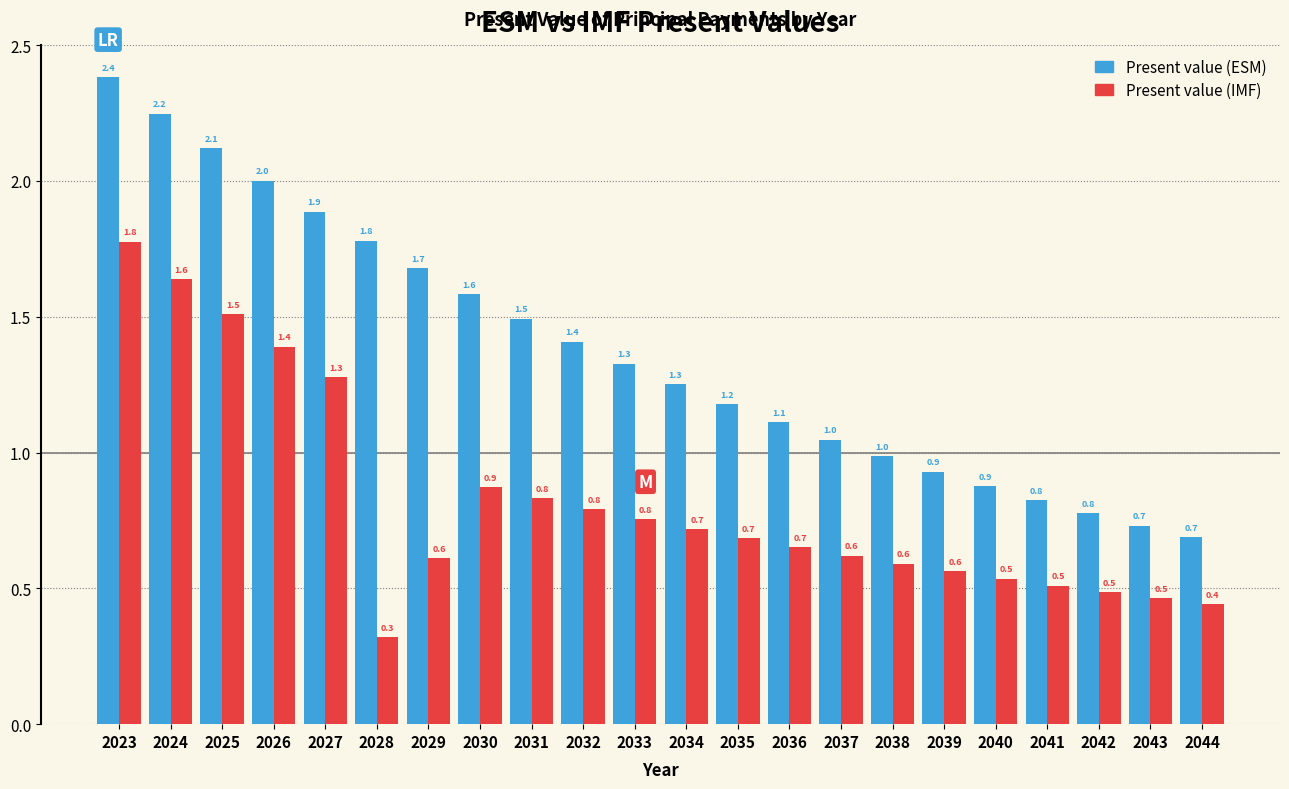

Reading left to right, list all the values displayed in this chart.

Present value (ESM): 2023=2.4	2024=2.2	2025=2.1	2026=2.0	2027=1.9	2028=1.8	2029=1.7	2030=1.6	2031=1.5	2032=1.4	2033=1.3	2034=1.3	2035=1.2	2036=1.1	2037=1.0	2038=1.0	2039=0.9	2040=0.9	2041=0.8	2042=0.8	2043=0.7	2044=0.7
Present value (IMF): 2023=1.8	2024=1.6	2025=1.5	2026=1.4	2027=1.3	2028=0.3	2029=0.6	2030=0.9	2031=0.8	2032=0.8	2033=0.8	2034=0.7	2035=0.7	2036=0.7	2037=0.6	2038=0.6	2039=0.6	2040=0.5	2041=0.5	2042=0.5	2043=0.5	2044=0.4